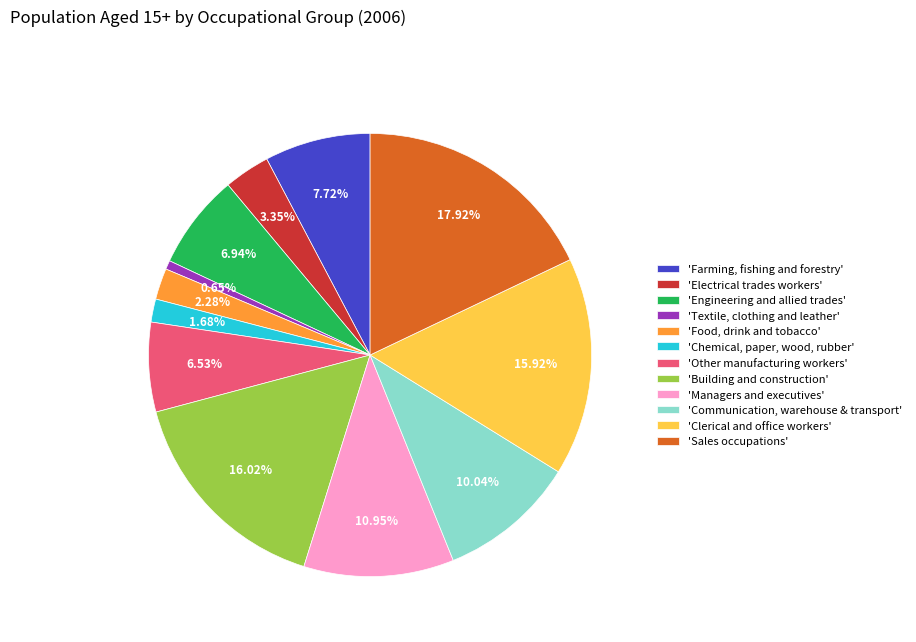

Which slice is the smallest?

'Textile, clothing and leather'